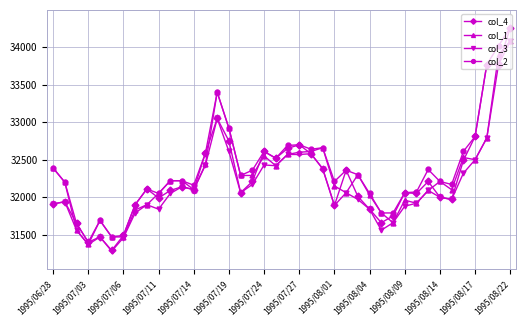

What are all the series names shown in the legend?

col_4, col_1, col_3, col_2